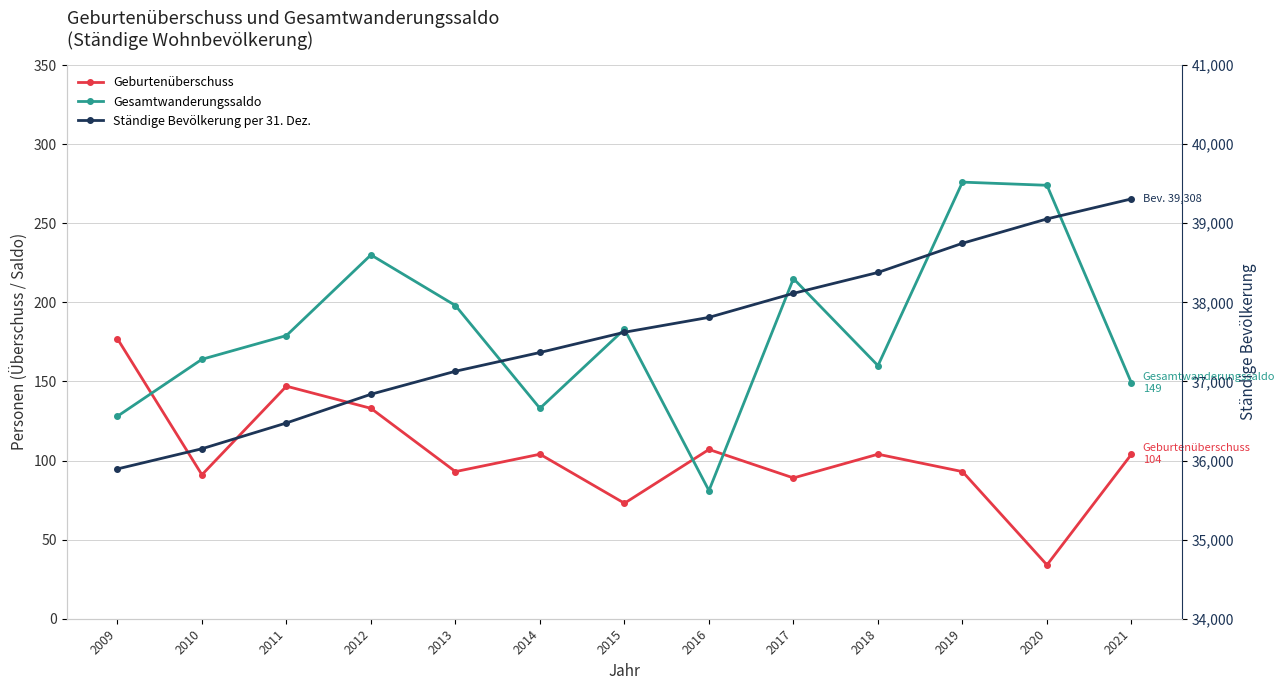

True or false: Geburtenüberschuss and Gesamtwanderungssaldo intersect in this chart.

True